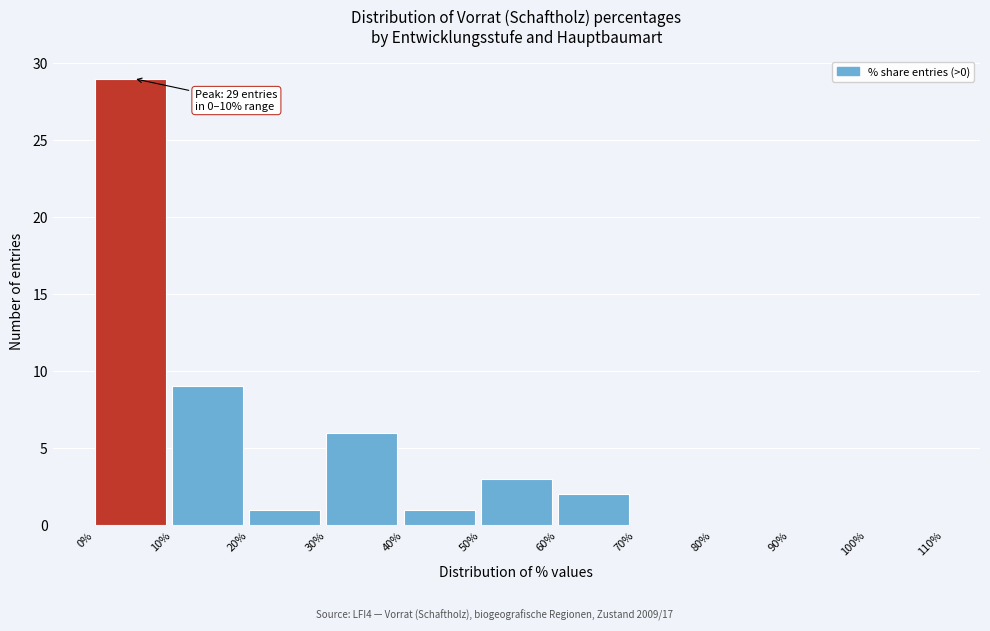

Which range on the x-axis has the tallest bar?

0% to 10%